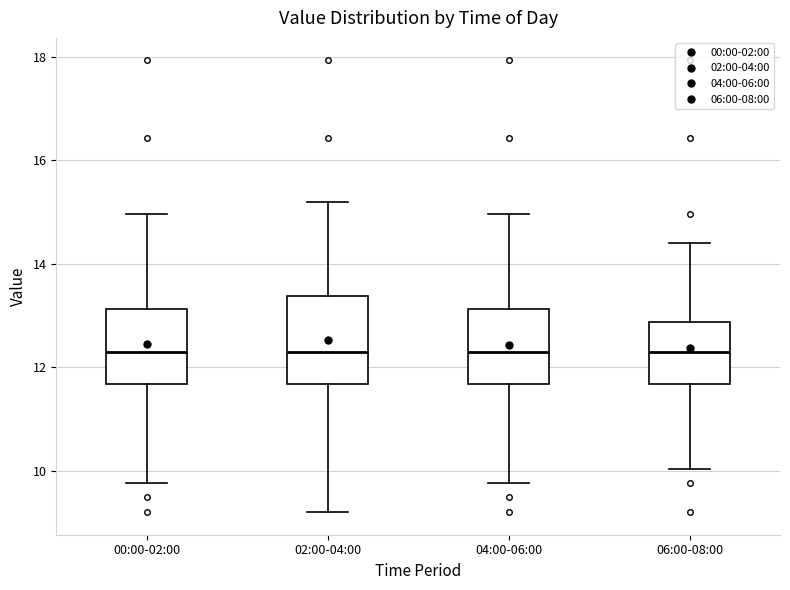

Where is the upper edge of the box for 04:00-06:00 on the y-axis? The values are not printed on the chart, so give them approximately, as read against the axis.

13.2